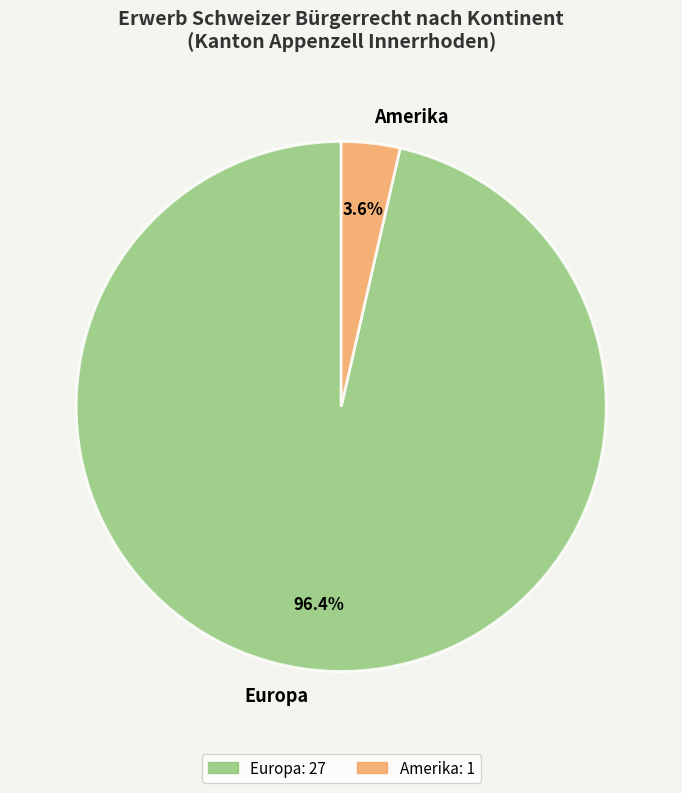

What percentage do Amerika and Europa together represent?

100.0%